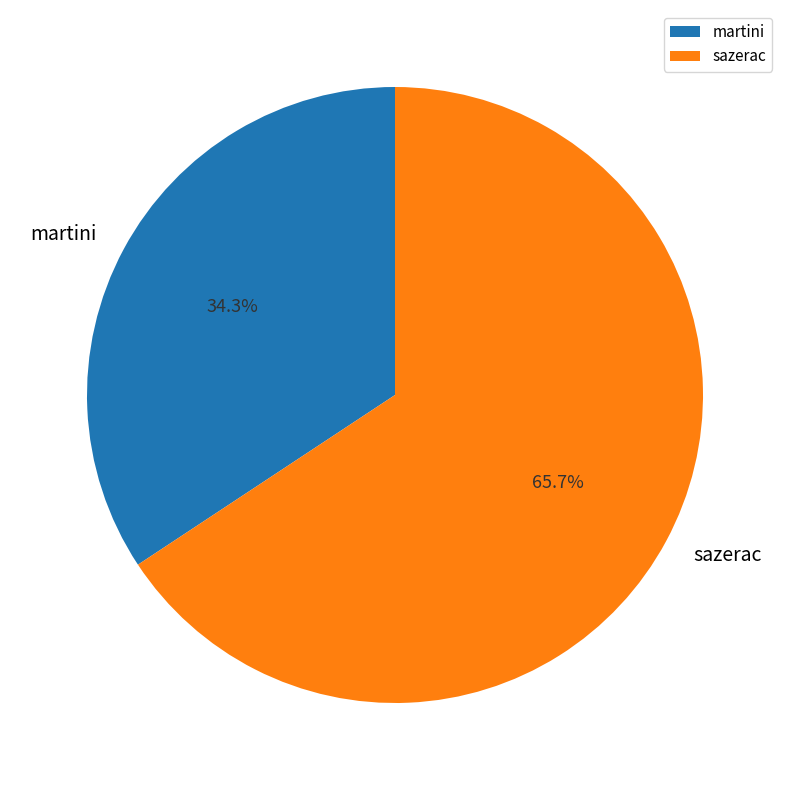

Count the number of slices in the pie.

2